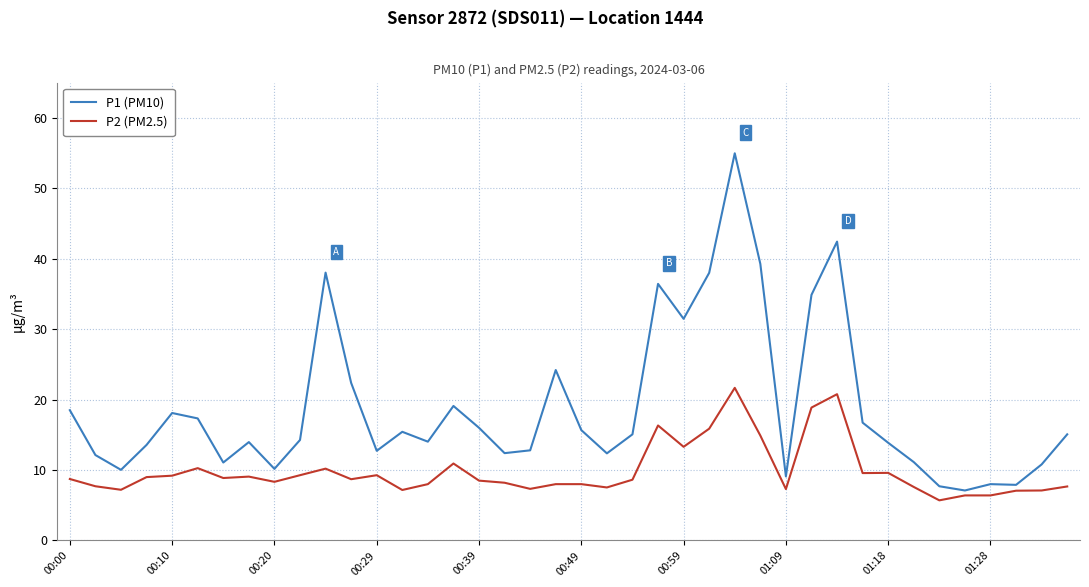

What is the minimum value shown in the chart?

5.7